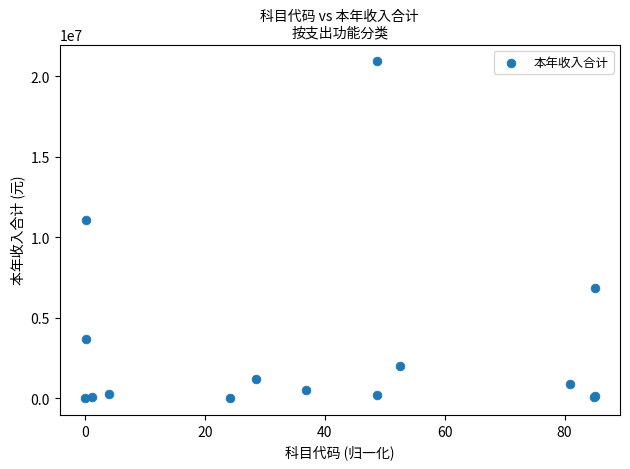

What Y value in the scatter plot is closest to 10456538?

11075880.7